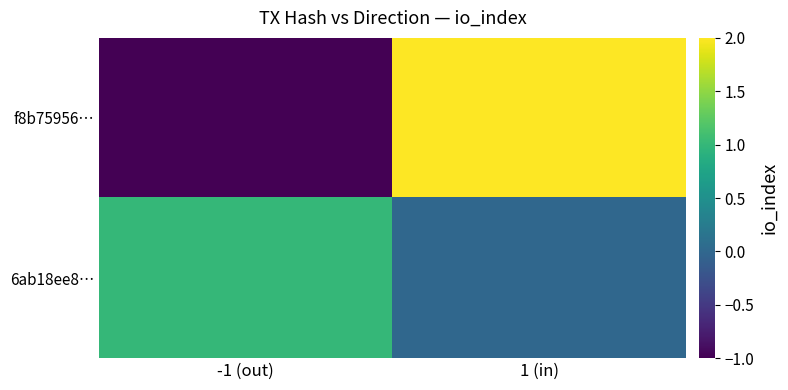

What is the minimum value shown in the chart?

-1